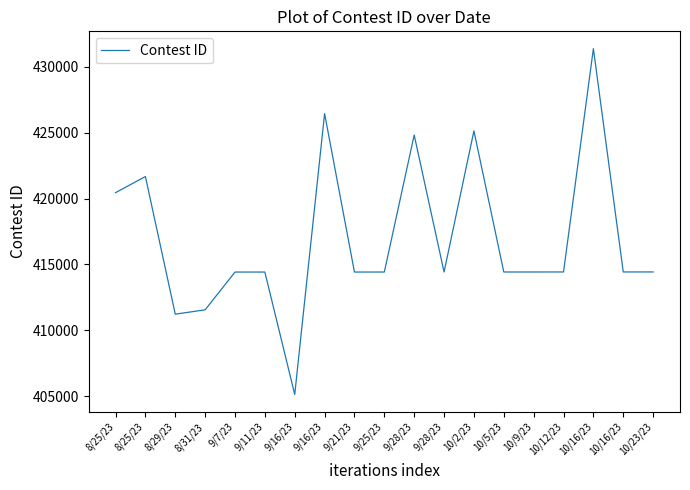

Is this an area chart (filled region under the line)?

No